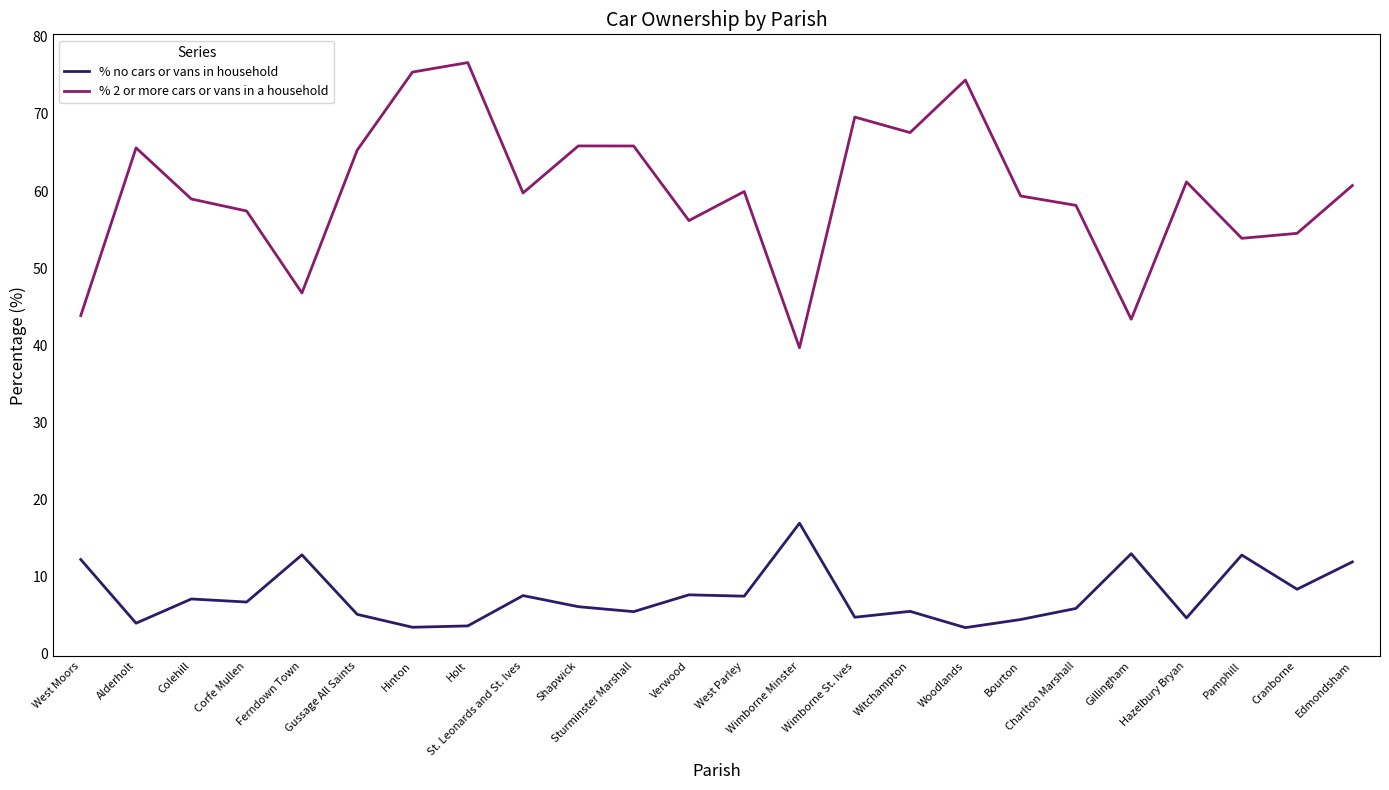

Which series has the widest spread of values?

% 2 or more cars or vans in a household